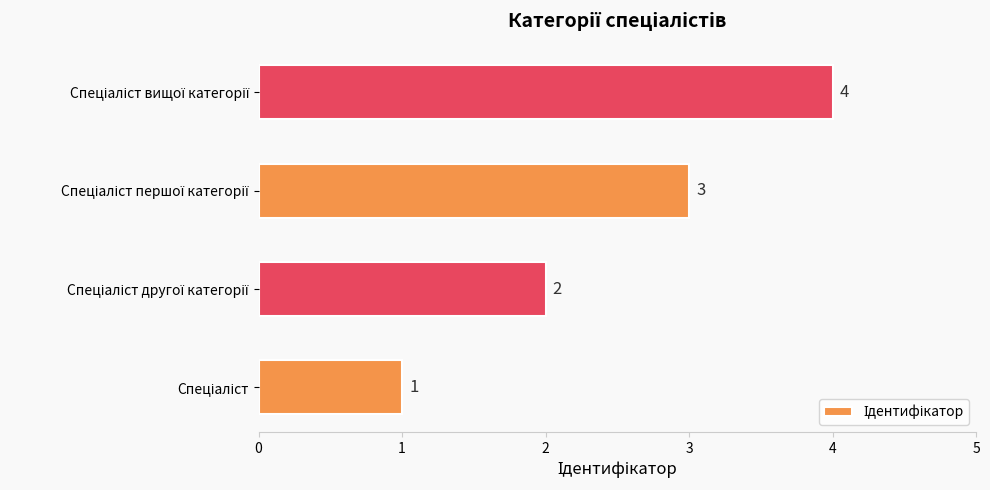

Count the values in the range 2 to 4.

3